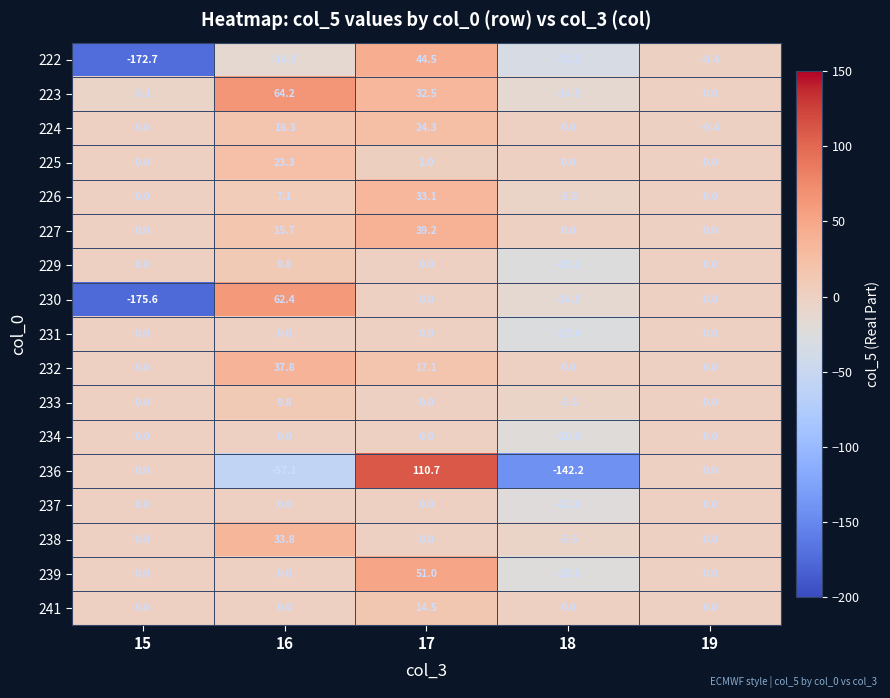

At which category is the sum across all series the highest?

17